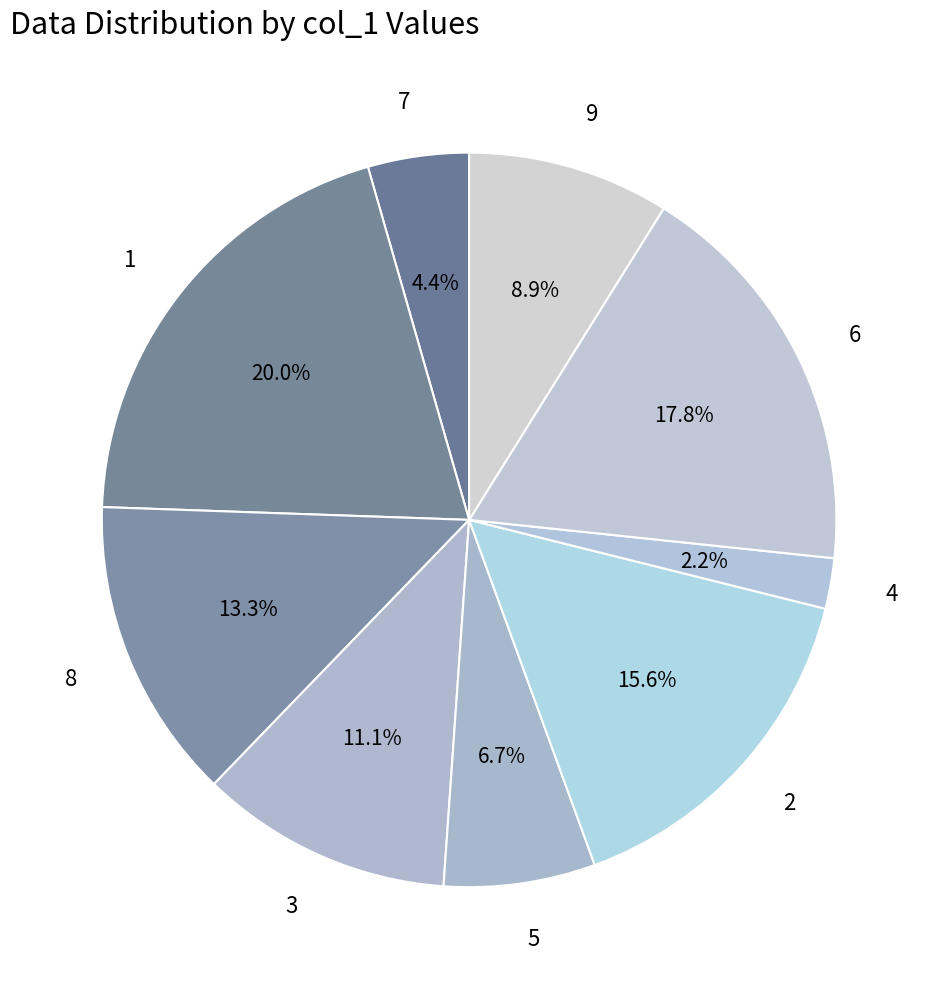

What is the ratio of the value at 4 to the value at 7?

0.5